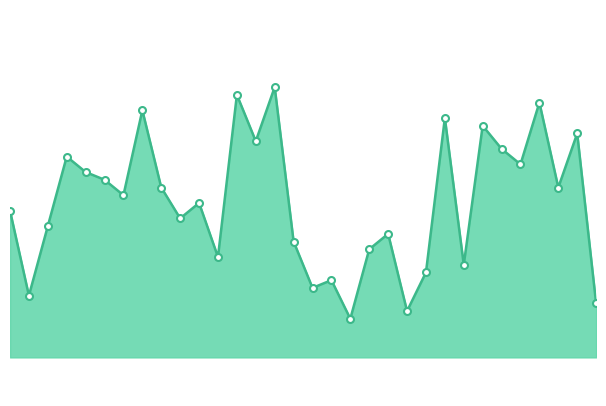

How many interior local valleys (lower than both neighbors) does the data have?

11